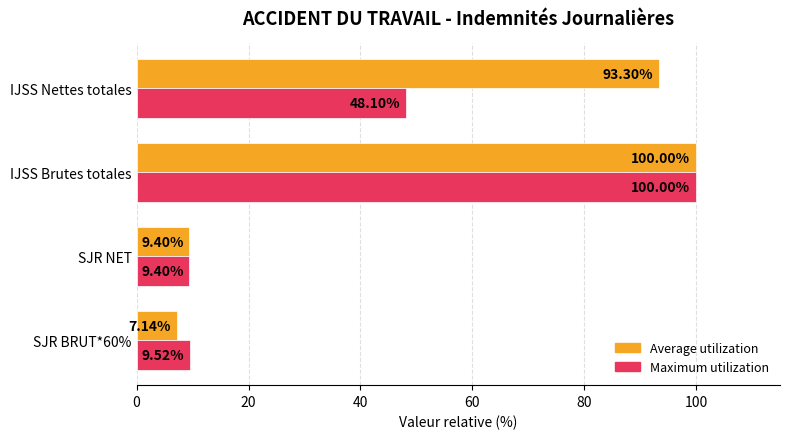

Where is Maximum utilization nearest to the value 54?

IJSS Nettes totales